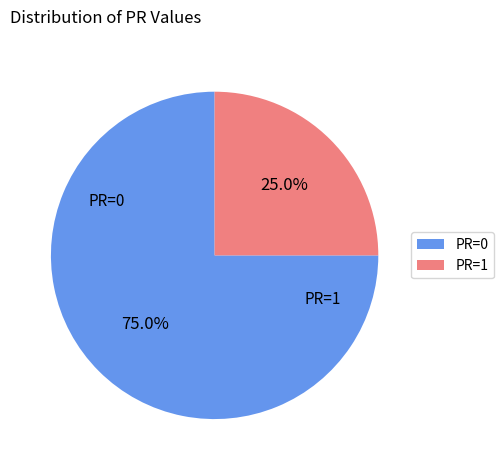

What percentage do PR=0 and PR=1 together represent?

100.0%